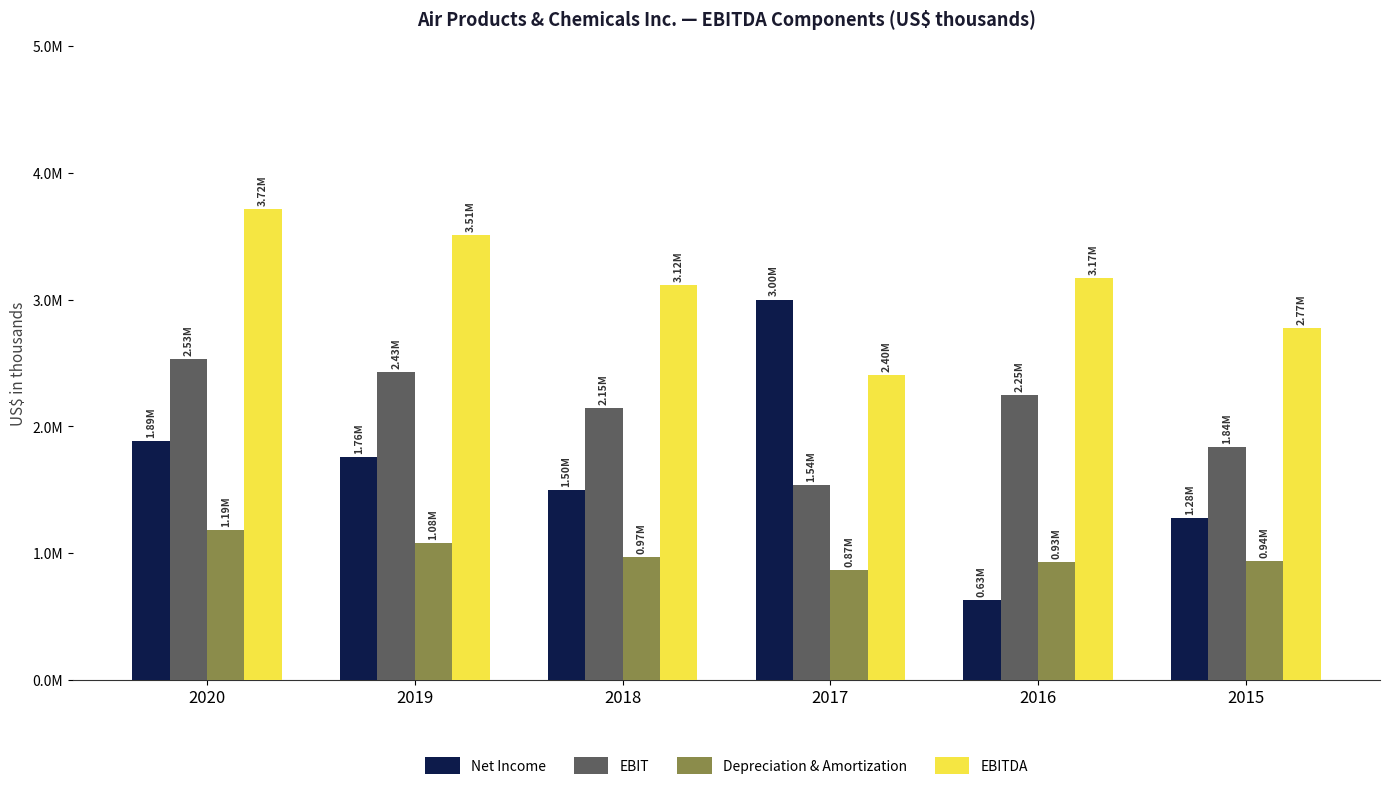

What is the total value across all series at 2018?

7730200